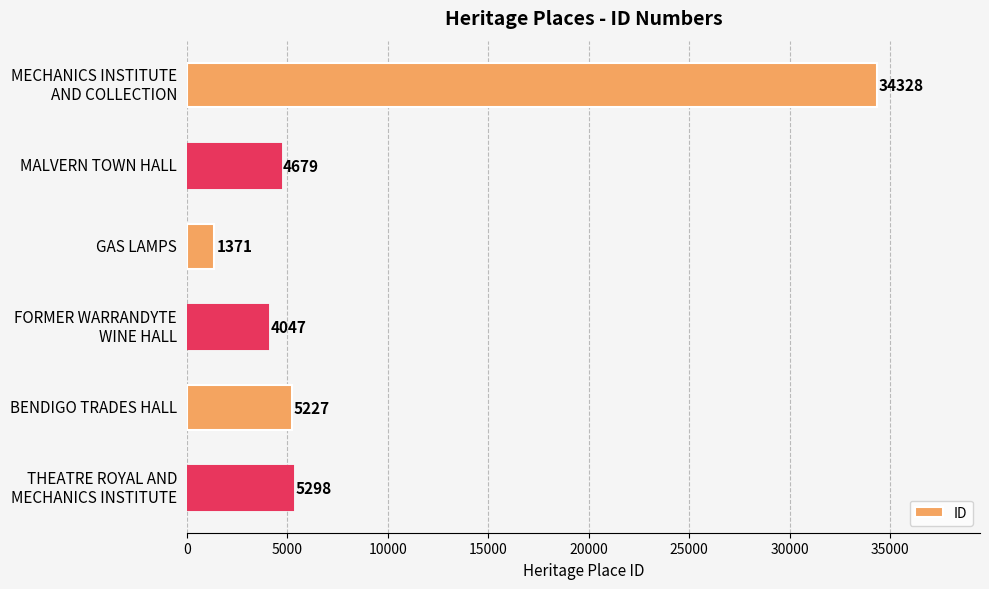

How many categories are shown in the chart?

6